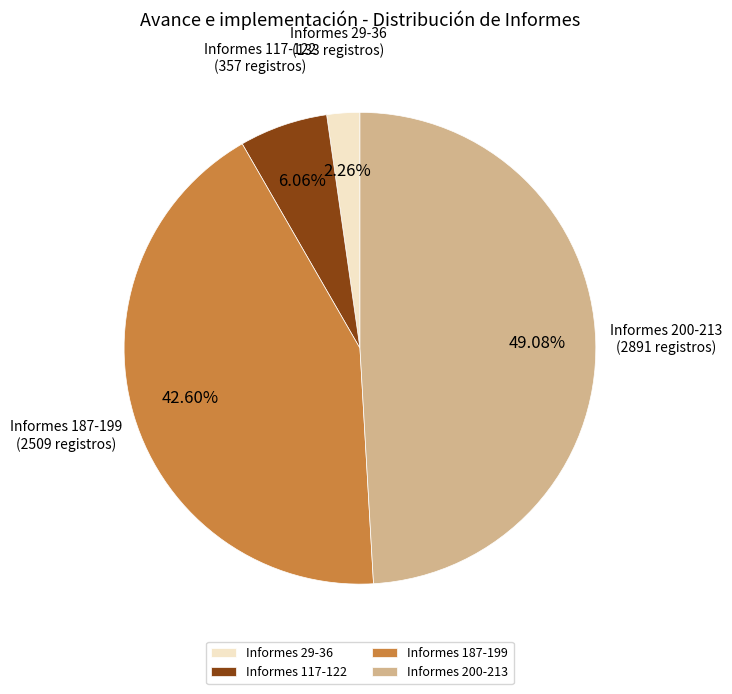

Count the number of slices in the pie.

4